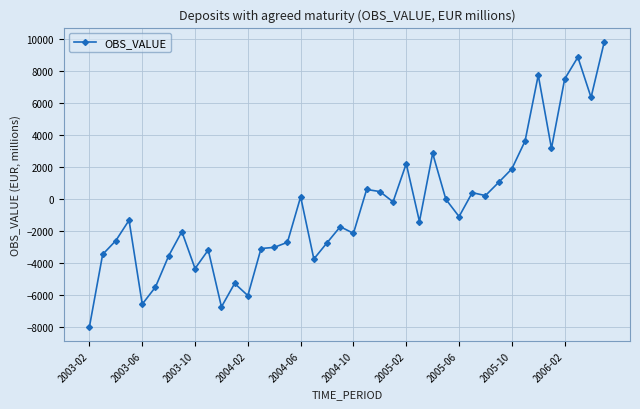

True or false: the data has more than 2 interior local peaks.

True